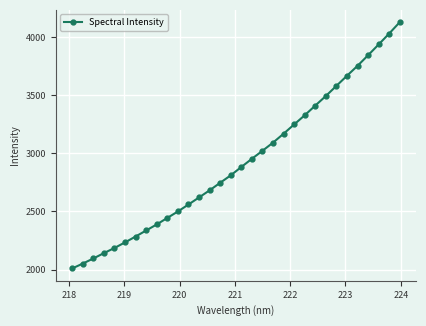

Is this an area chart (filled region under the line)?

No